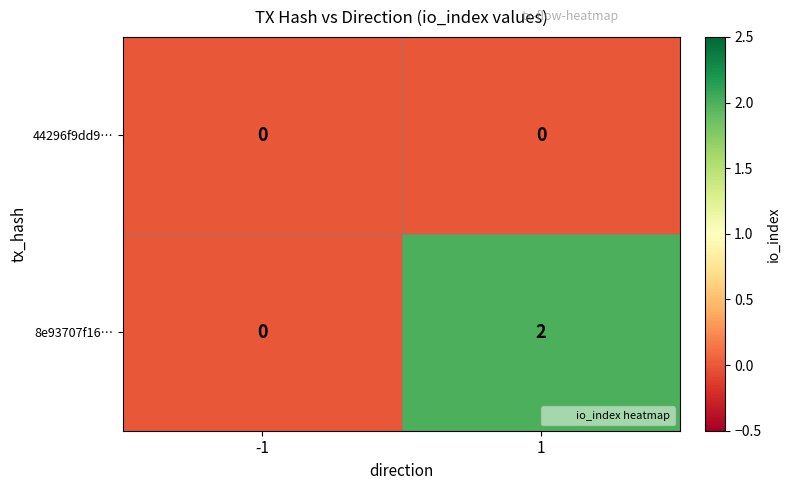

Which series has the largest total across all categories?

8e93707f16…